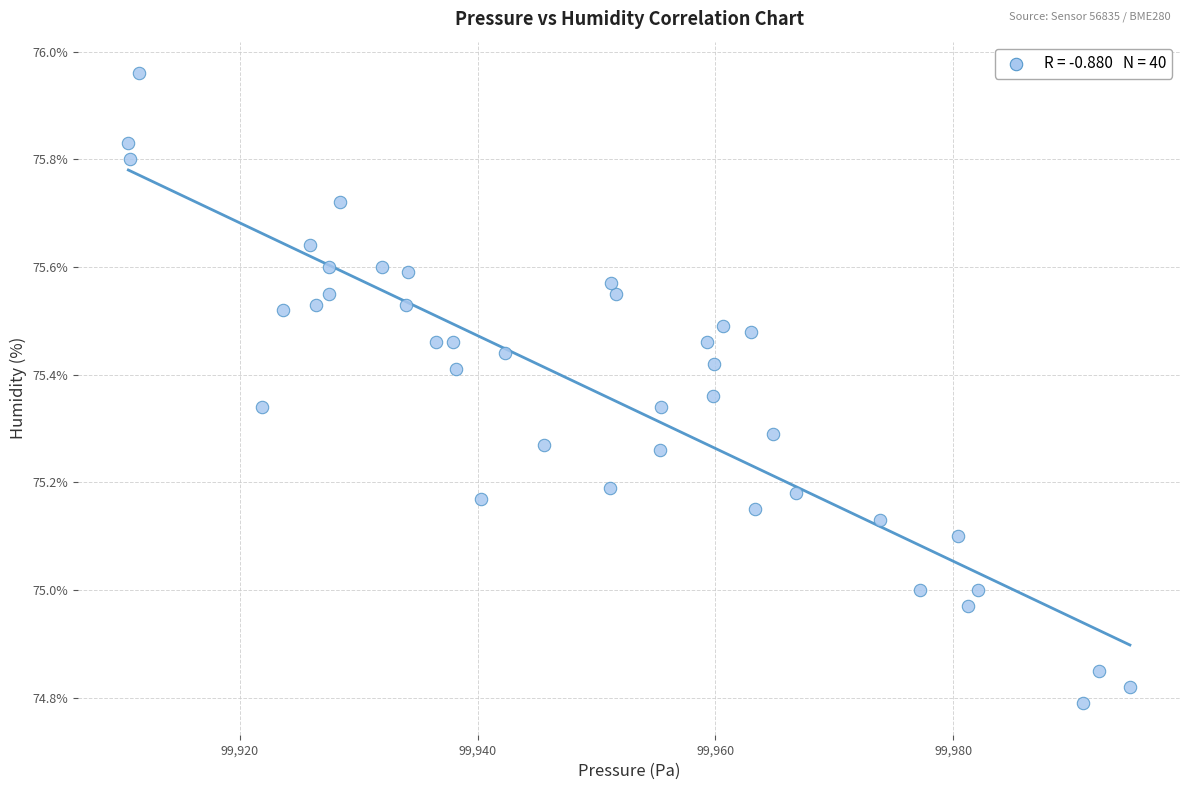

What is the range of X values (max minus min)?

84.2